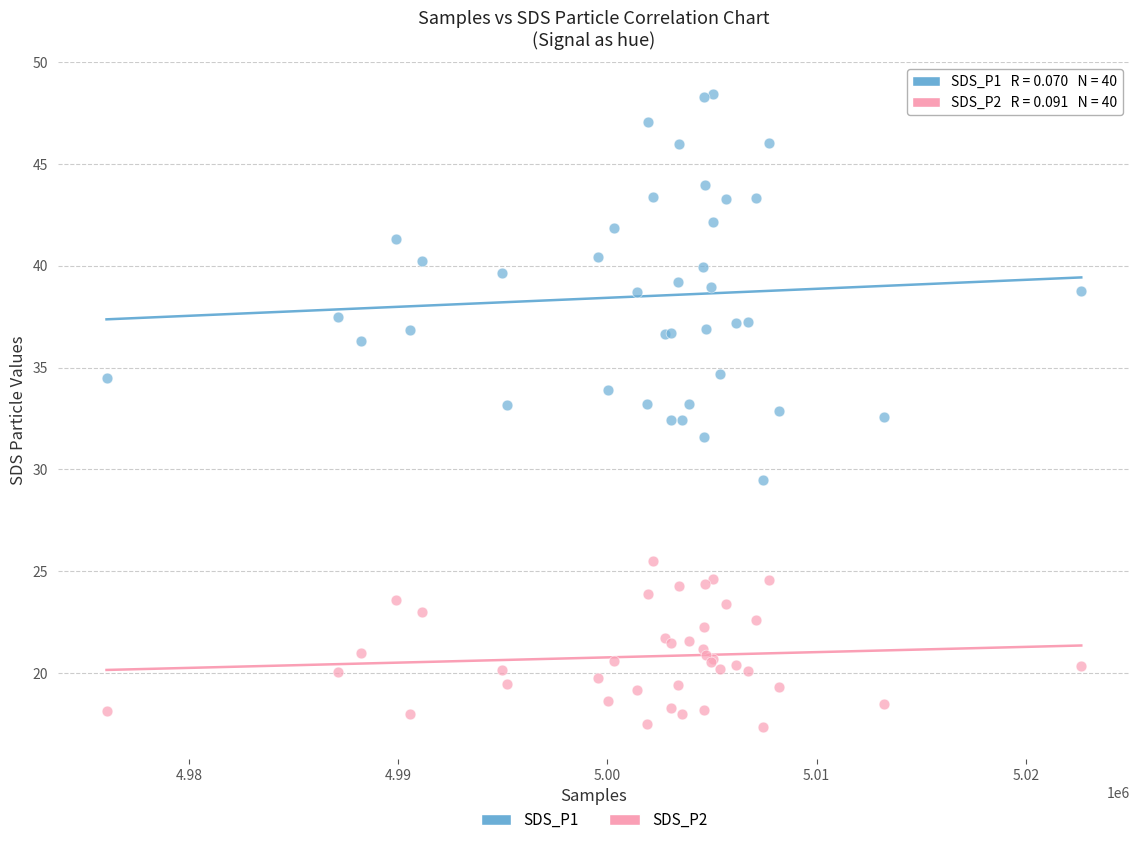

Which series reaches the minimum Y coordinate?

SDS_P2